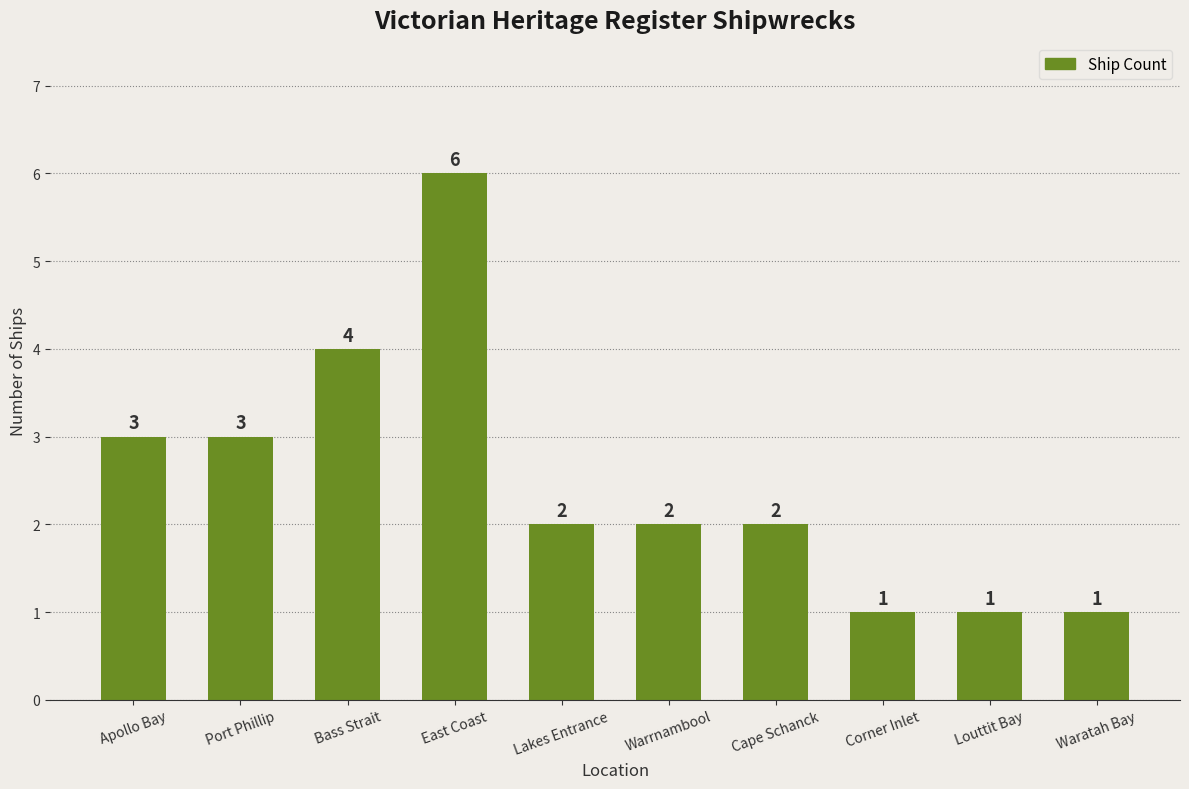

Approximately how many times larger is the value at Corner Inlet compared to Lakes Entrance?

0.5